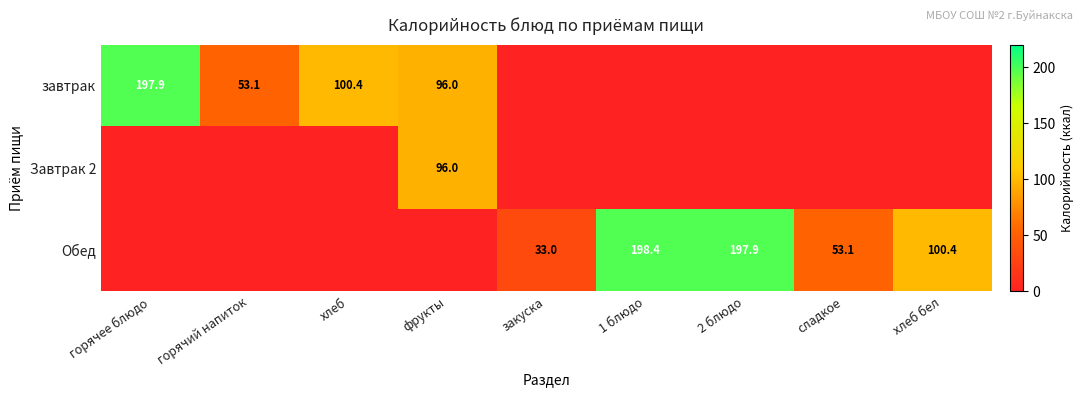

The value of Обед at сладкое is 91.0. True or false?

False